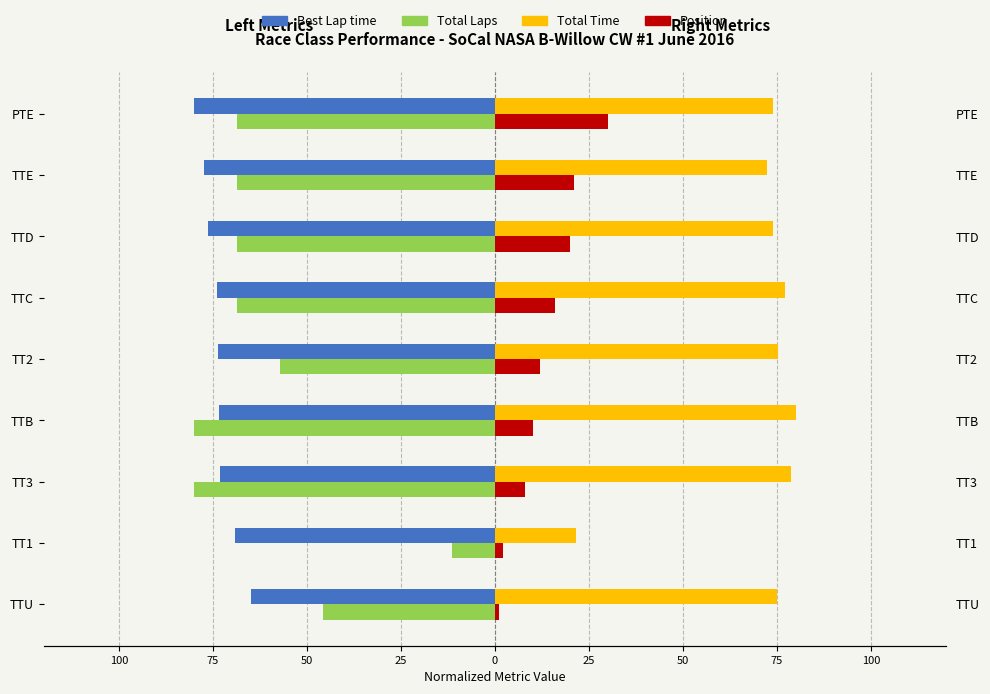

What is the smallest value displayed?

-80.0